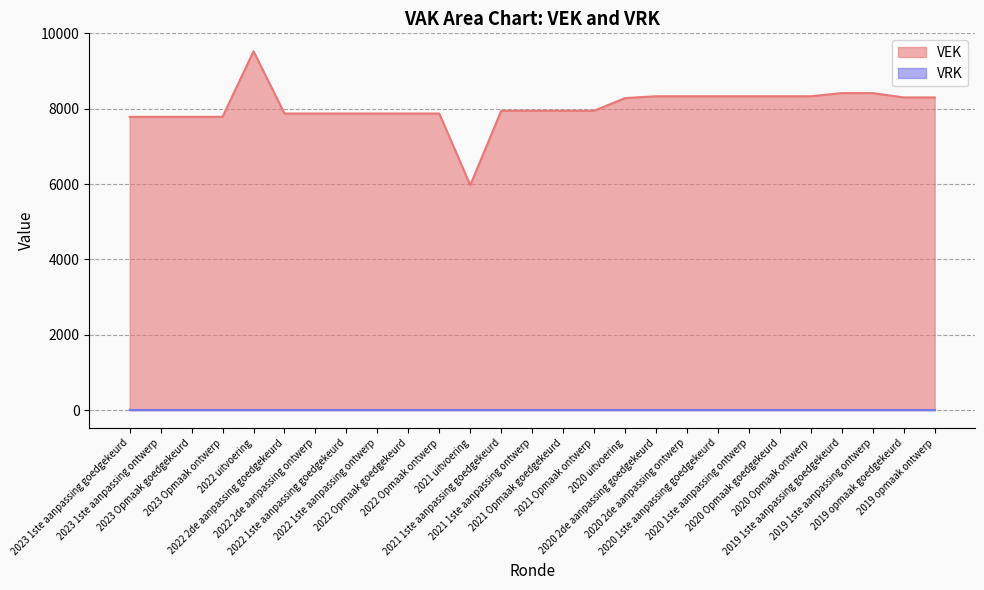

Which category has the lowest value across all series?

2021 uitvoering